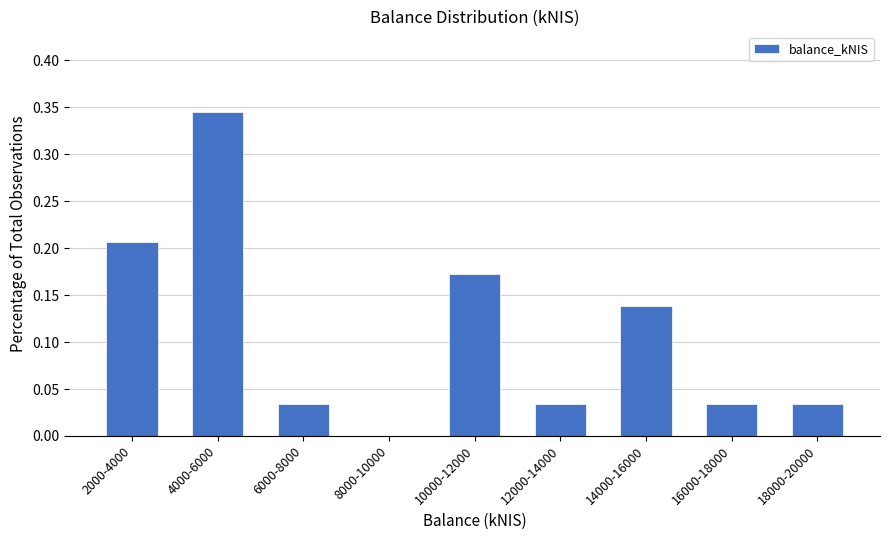

What is the change in value from 4000-6000 to 12000-14000?

-0.3